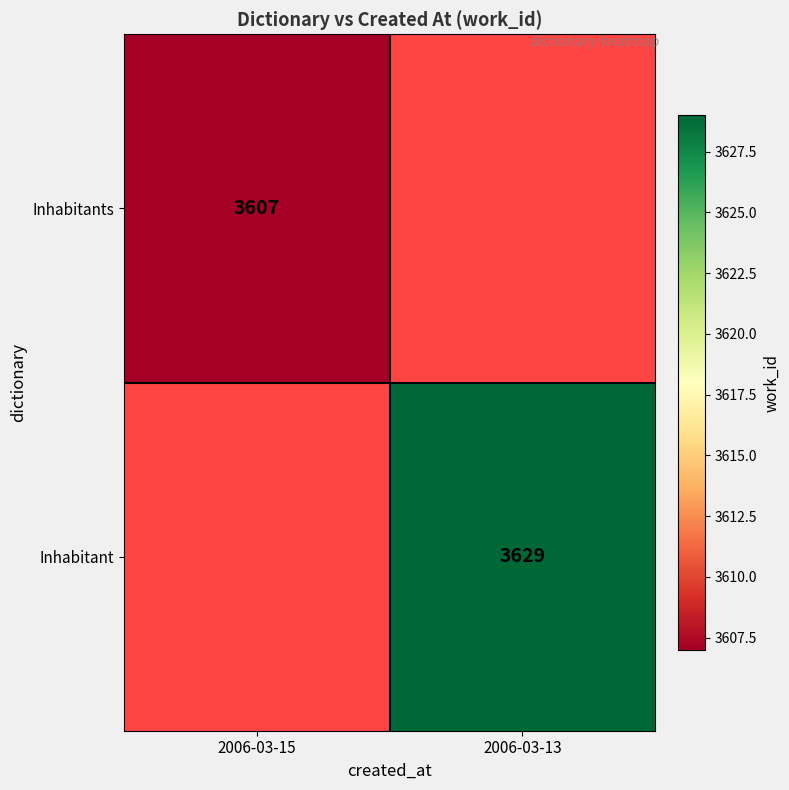

The value of Inhabitants at 2006-03-15 is 3607. True or false?

True